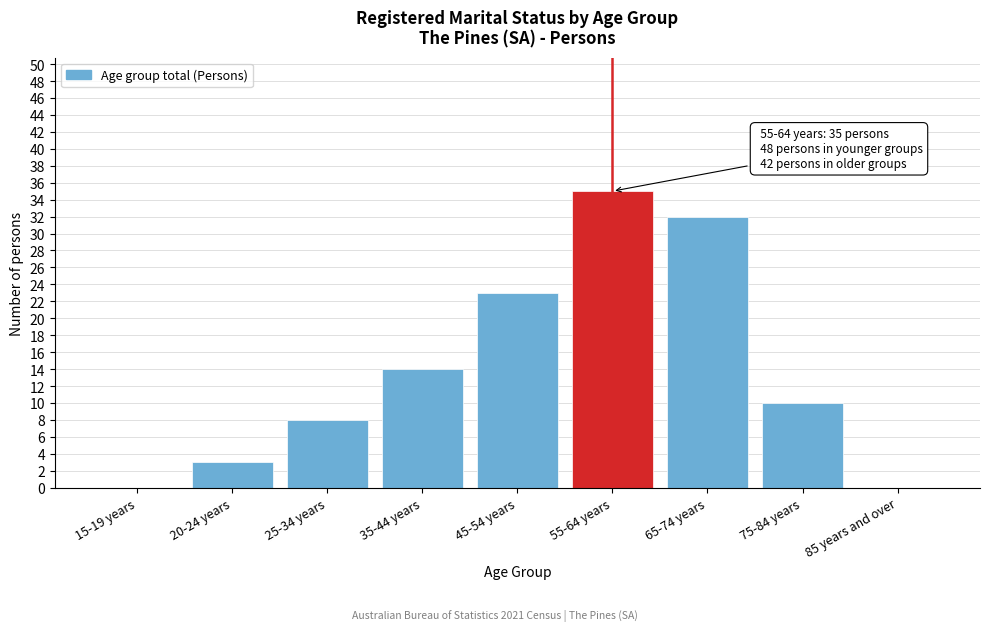

Reading left to right, transcribe all the data shown in this chart.

15-19 years=0	20-24 years=3	25-34 years=8	35-44 years=14	45-54 years=23	55-64 years=35	65-74 years=32	75-84 years=10	85 years and over=0